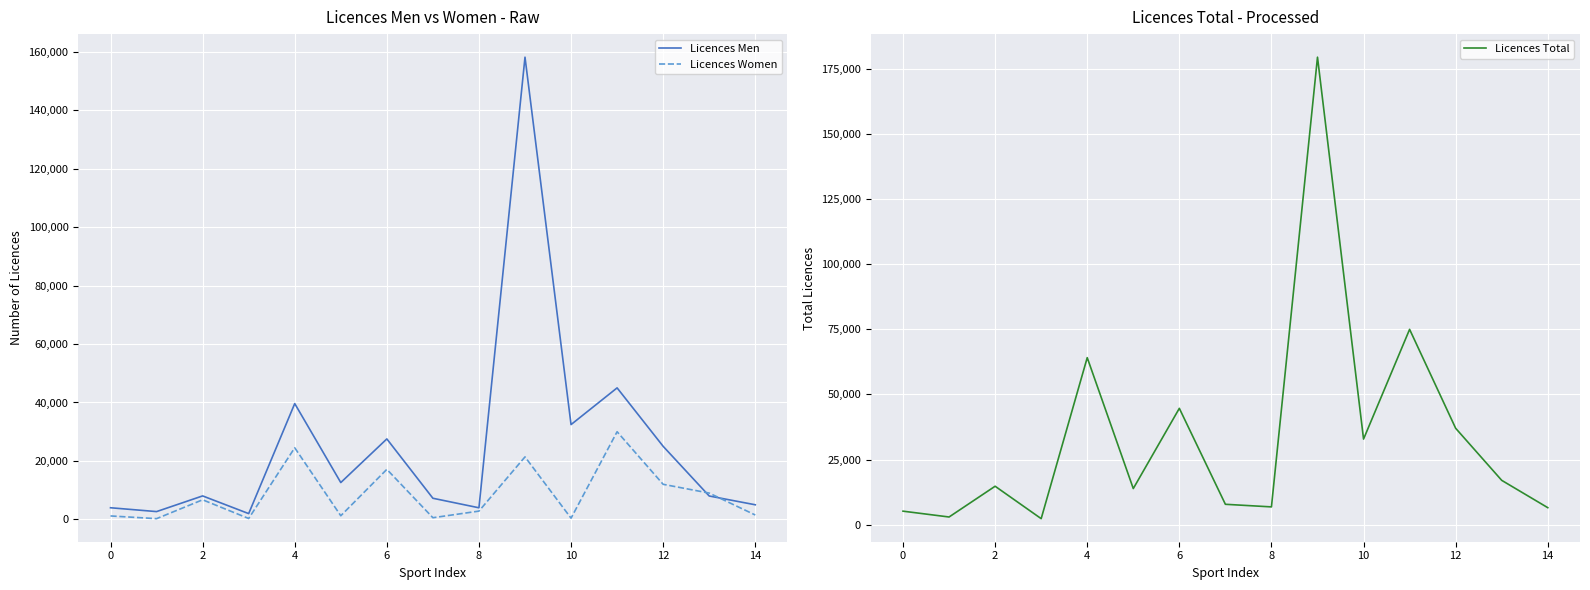

The value of Licences Men at 2 is 8030. True or false?

True